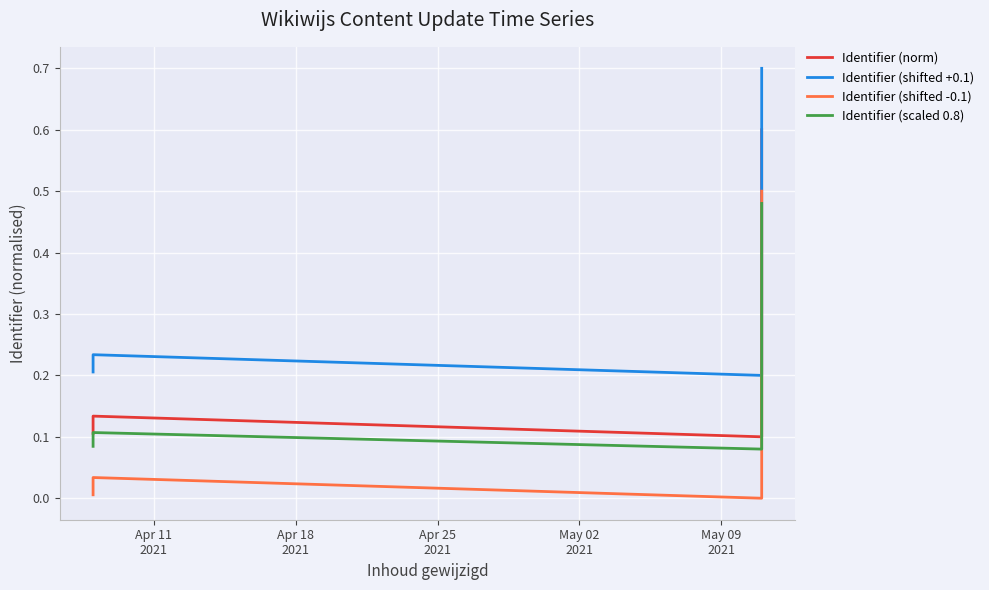

True or false: Identifier (shifted -0.1) and Identifier (shifted +0.1) cross at least once.

False